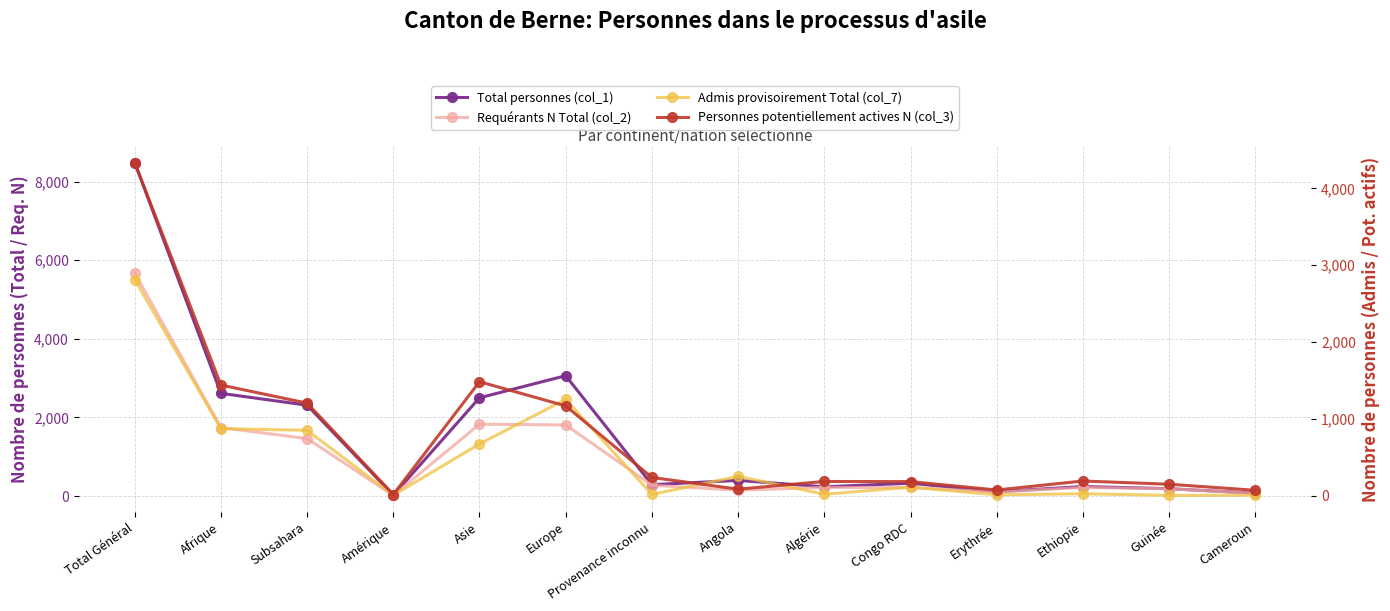

At which category does Total personnes (col_1) reach its first local valley?

Amérique